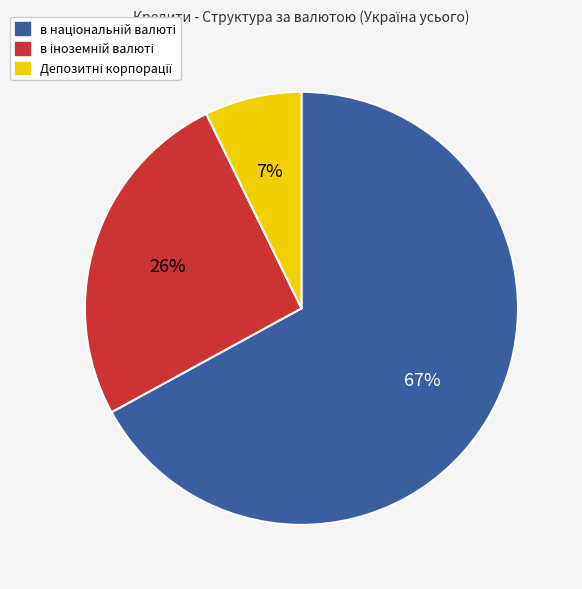

To the nearest percent, what is the average slice percentage?

33%